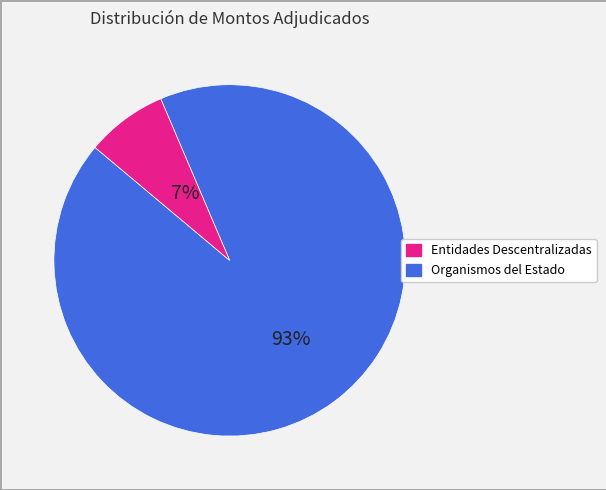

To the nearest percent, what is the average slice percentage?

50%